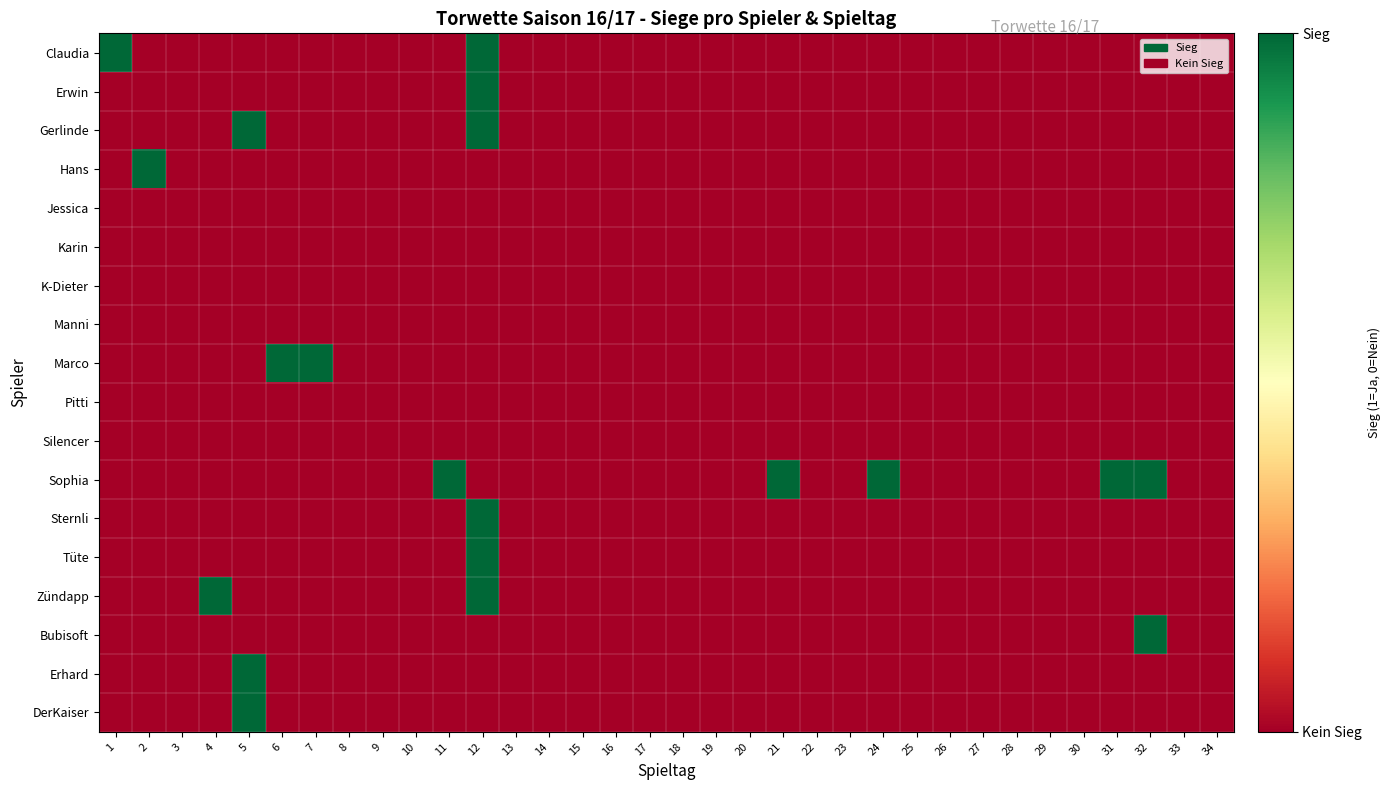

Between 15 and 16, which is larger?

15